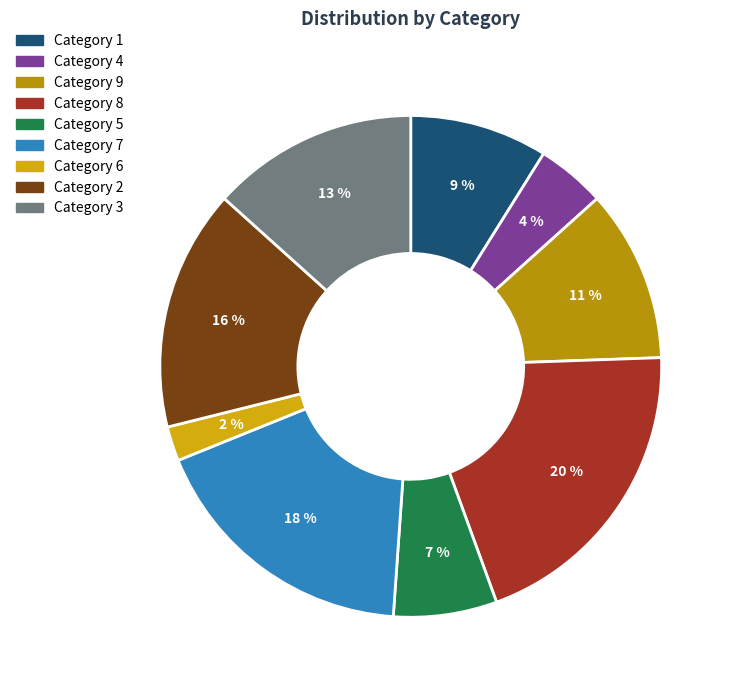

How many segments does this pie chart have?

9